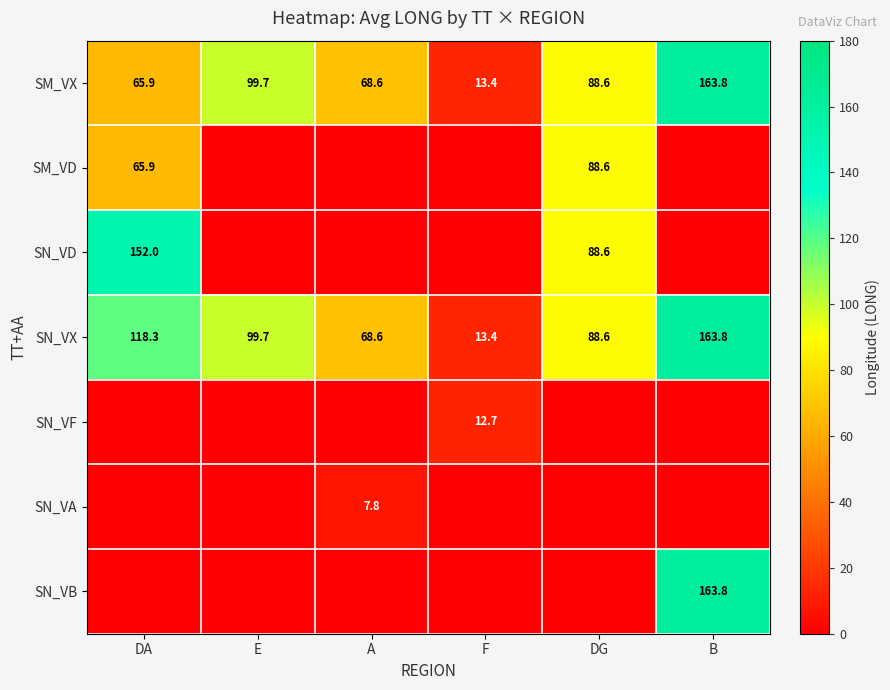

What is the difference between the SM_VX values at F and E?

86.3